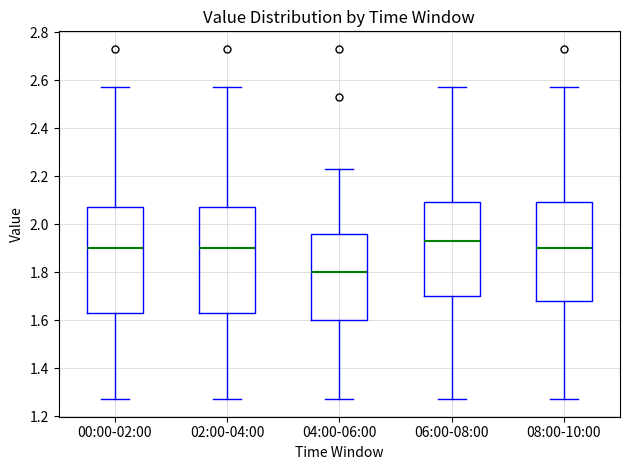

Reading left to right, transcribe this box plot: for each box, give where its median line is, the range the box spans, and where its two whiskers end, as read against the y-axis. The values are not printed on the chart, so give them approximately, as read against the axis.

00:00-02:00: median 1.90, box 1.64 to 2.08, whiskers 1.28 to 2.58
02:00-04:00: median 1.90, box 1.64 to 2.08, whiskers 1.28 to 2.58
04:00-06:00: median 1.80, box 1.60 to 1.96, whiskers 1.28 to 2.24
06:00-08:00: median 1.94, box 1.70 to 2.10, whiskers 1.28 to 2.58
08:00-10:00: median 1.90, box 1.68 to 2.10, whiskers 1.28 to 2.58